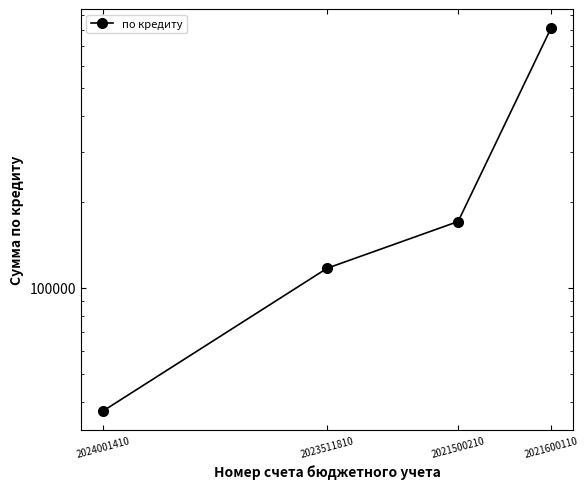

Reading left to right, transcribe all the data shown in this chart.

2024001410=37152.0	2023511810=117182.5	2021500210=170727.0	2021600110=810858.0